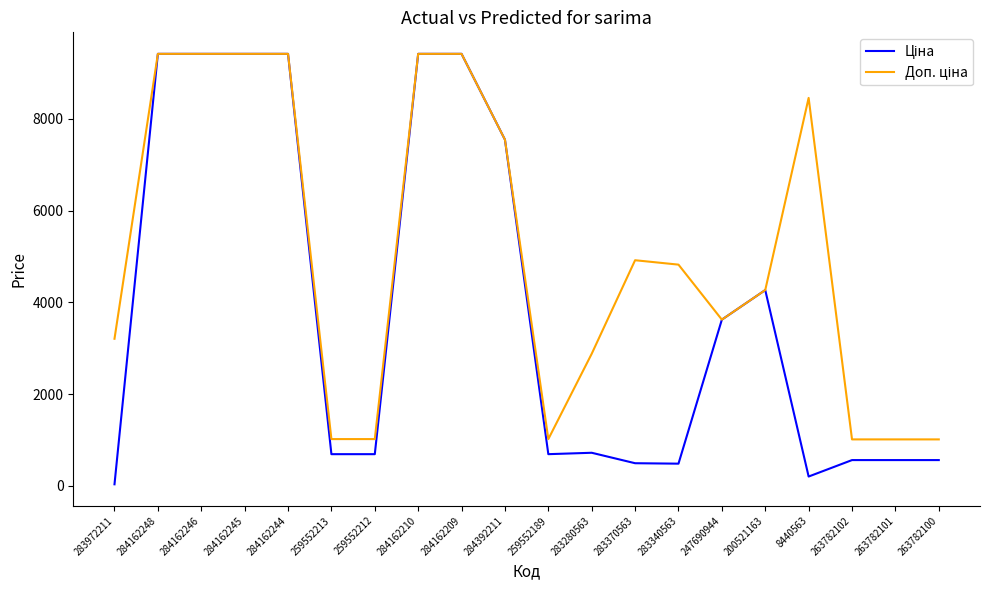

What is the total value across all series at 200521163?

8533.8